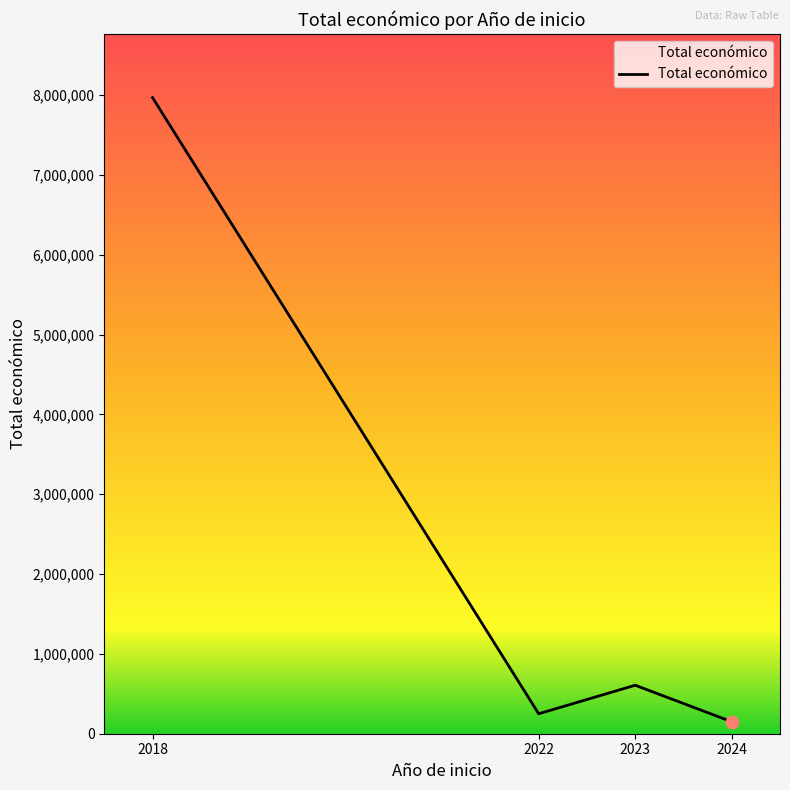

What is the change in value from 2022 to 2023?

+357264